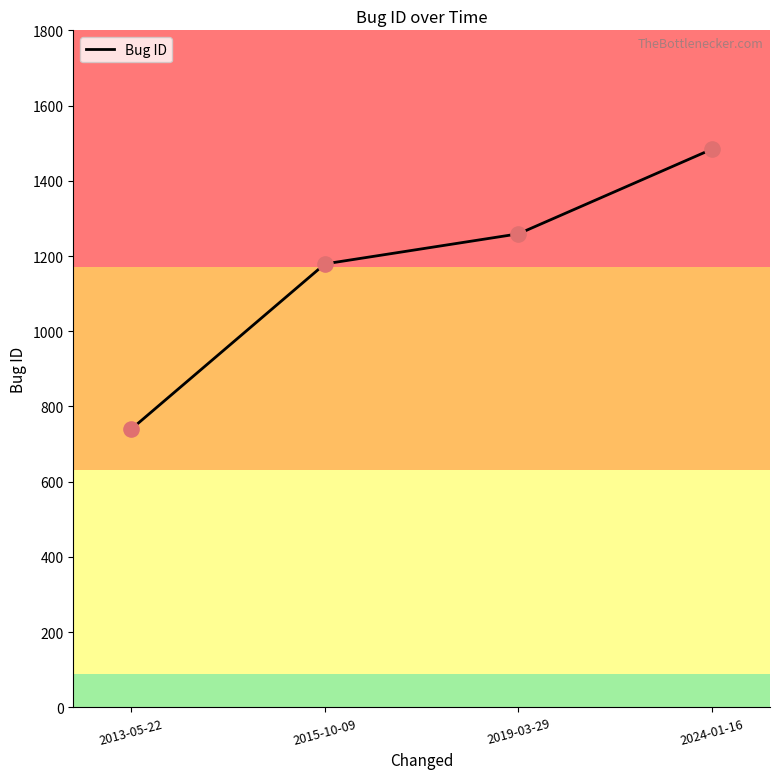

What is the ratio of the value at 2019-03-29 to the value at 2024-01-16?

0.8